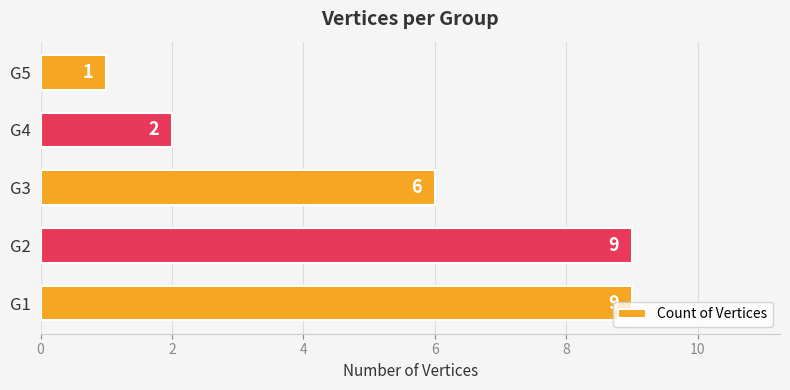

At which category does the chart reach its minimum across all series?

G5